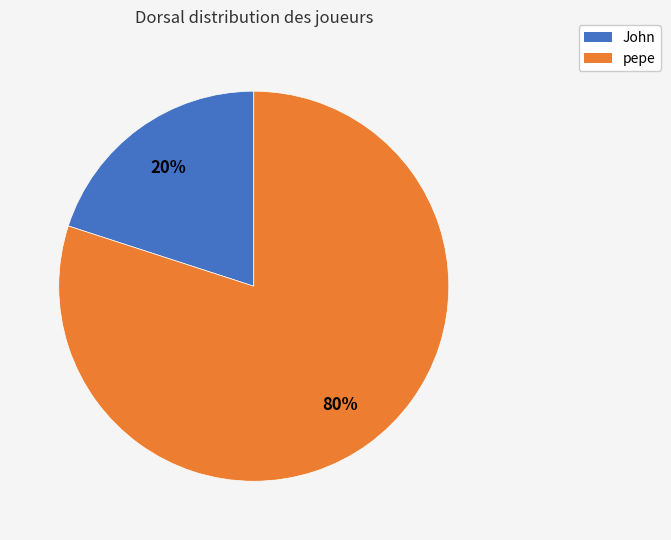

Do pepe and John together represent more than half of the pie?

Yes